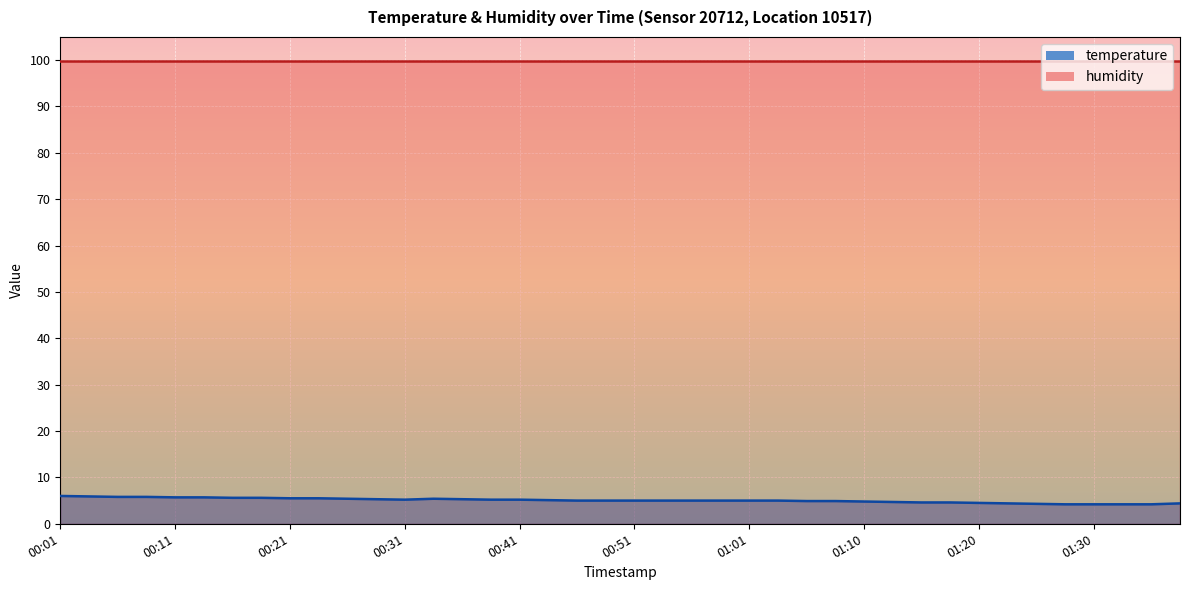

How many interior local peaks (higher than both neighbors) does the data have?

1